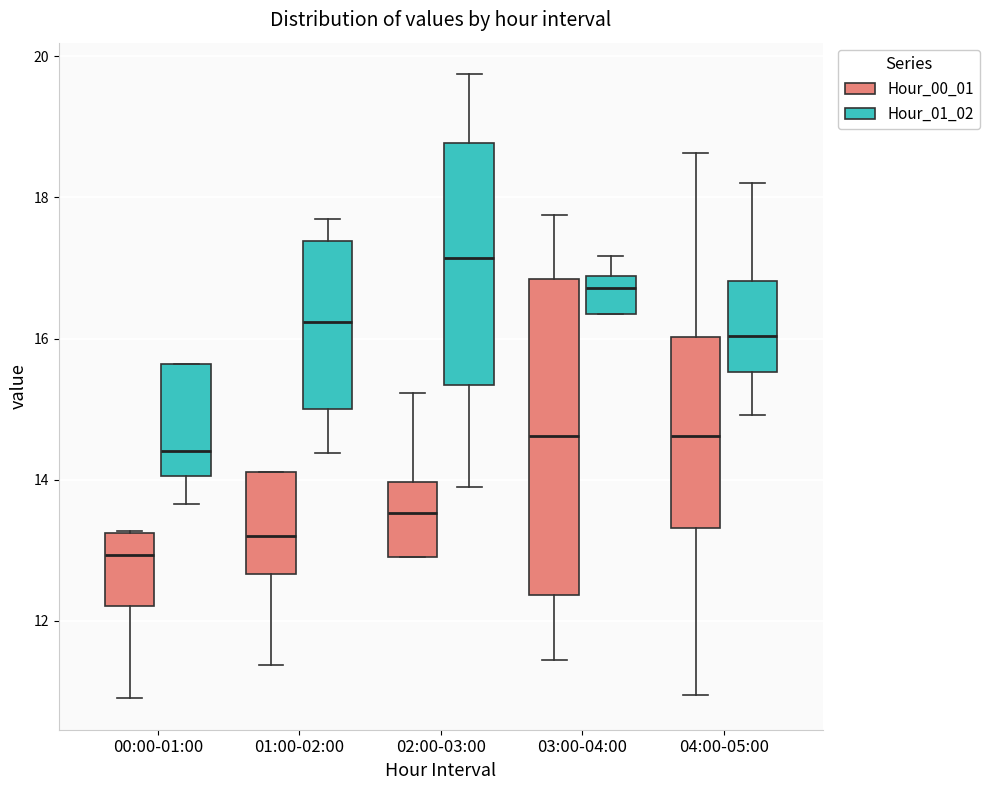

Reading left to right, transcribe this box plot: for each box, give where its median line is, the range the box spans, and where its two whiskers end, as read against the y-axis. The values are not printed on the chart, so give them approximately, as read against the axis.

00:00-01:00 (Hour_00_01): median 13.0, box 12.2 to 13.2, whiskers 11.0 to 13.2
00:00-01:00 (Hour_01_02): median 14.4, box 14.0 to 15.6, whiskers 13.6 to 15.6
01:00-02:00 (Hour_00_01): median 13.2, box 12.6 to 14.2, whiskers 11.4 to 14.2
01:00-02:00 (Hour_01_02): median 16.2, box 15.0 to 17.4, whiskers 14.4 to 17.8
02:00-03:00 (Hour_00_01): median 13.6, box 13.0 to 14.0, whiskers 13.0 to 15.2
02:00-03:00 (Hour_01_02): median 17.2, box 15.4 to 18.8, whiskers 14.0 to 19.8
03:00-04:00 (Hour_00_01): median 14.6, box 12.4 to 16.8, whiskers 11.4 to 17.8
03:00-04:00 (Hour_01_02): median 16.8 (just below the box's upper edge), box 16.4 to 16.8, whiskers 16.4 to 17.2
04:00-05:00 (Hour_00_01): median 14.6, box 13.4 to 16.0, whiskers 11.0 to 18.6
04:00-05:00 (Hour_01_02): median 16.0, box 15.6 to 16.8, whiskers 15.0 to 18.2